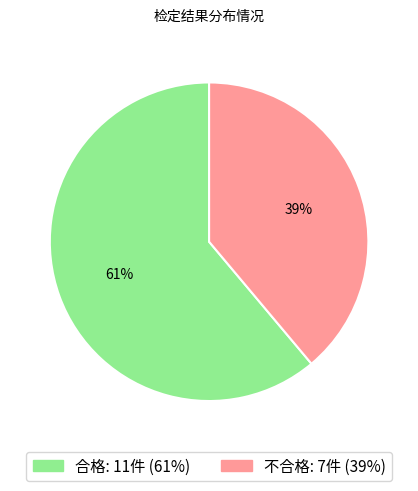

To the nearest percent, what percentage of the pie is 不合格?

39%